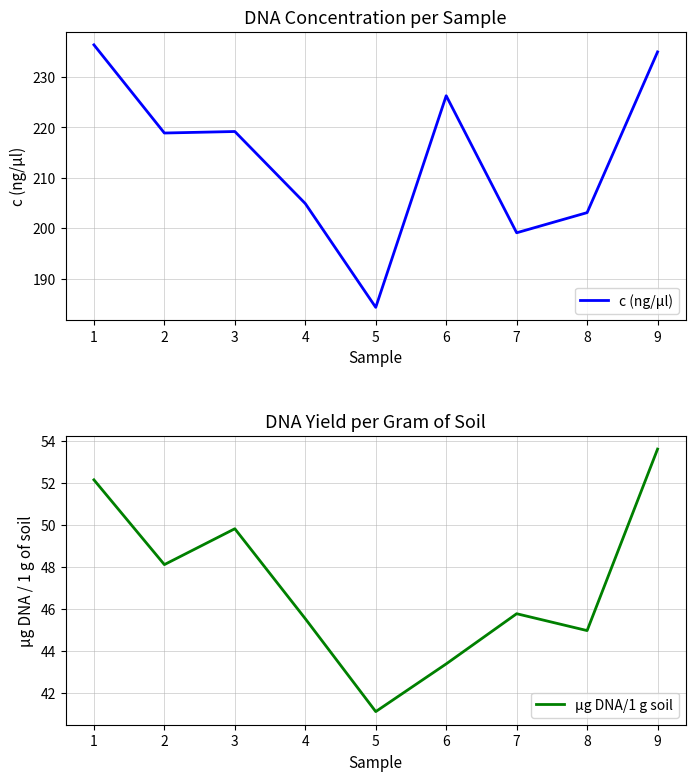

What is the greatest value displayed?

236.4